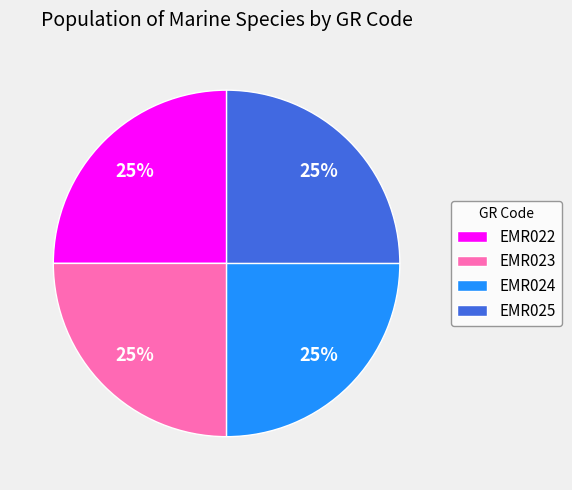

What percentage is the EMR022 slice, to the nearest percent?

25%